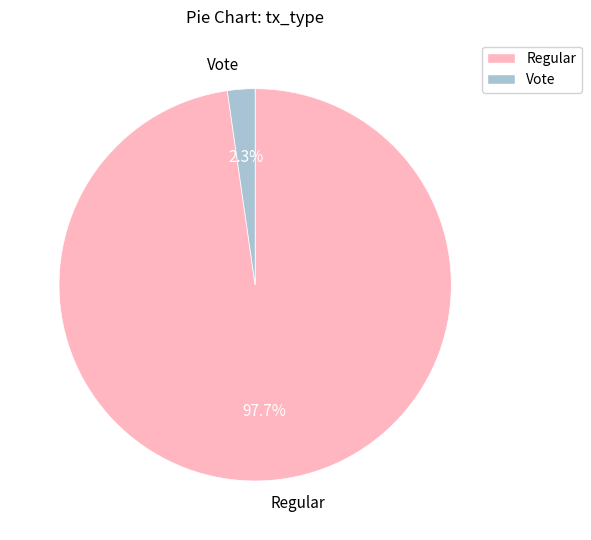

Which category has the biggest portion of the pie?

Regular